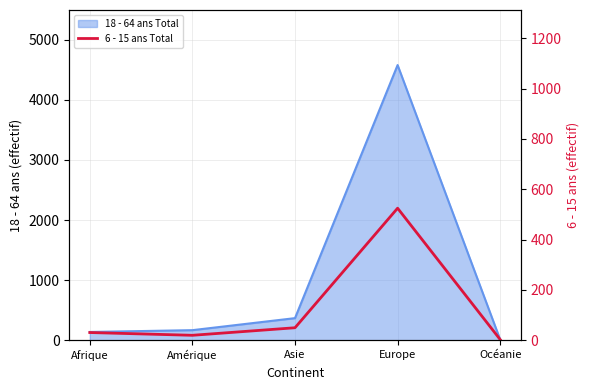

How many data points are above 31?

2